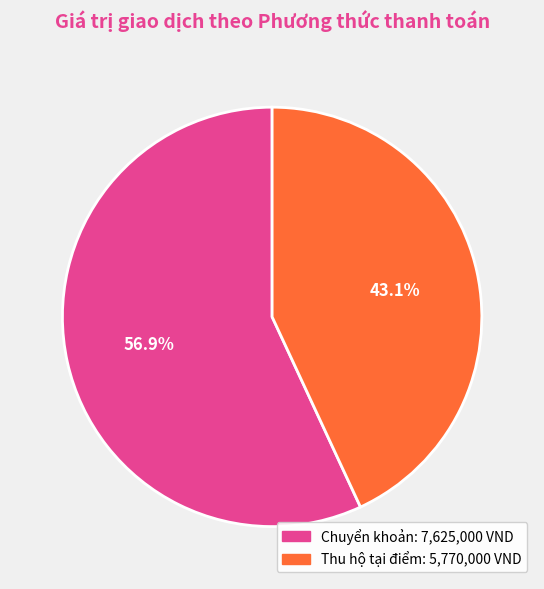

Which has a higher value, Thu hộ tại điểm or Chuyển khoản?

Chuyển khoản